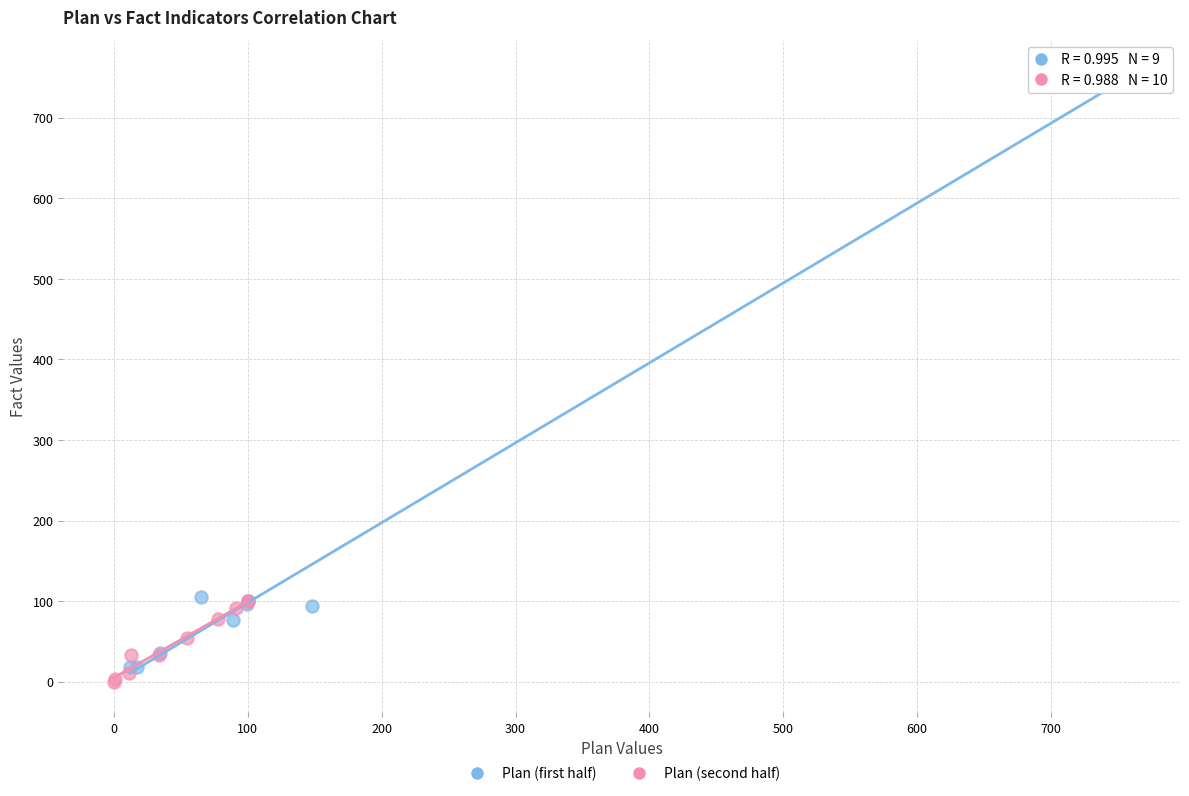

What are all the series names shown in the legend?

Plan (first half), Plan (second half)